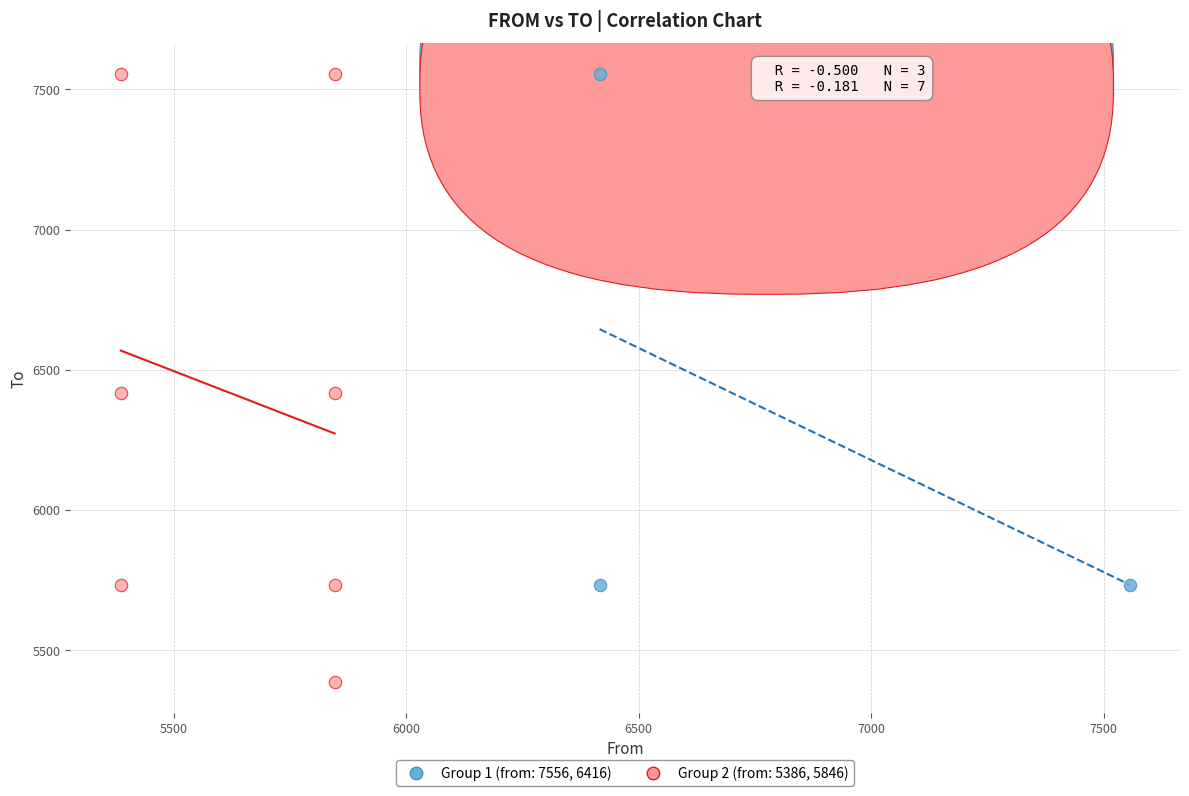

Which series contains the lowest Y value?

Group 2 (from: 5386, 5846)